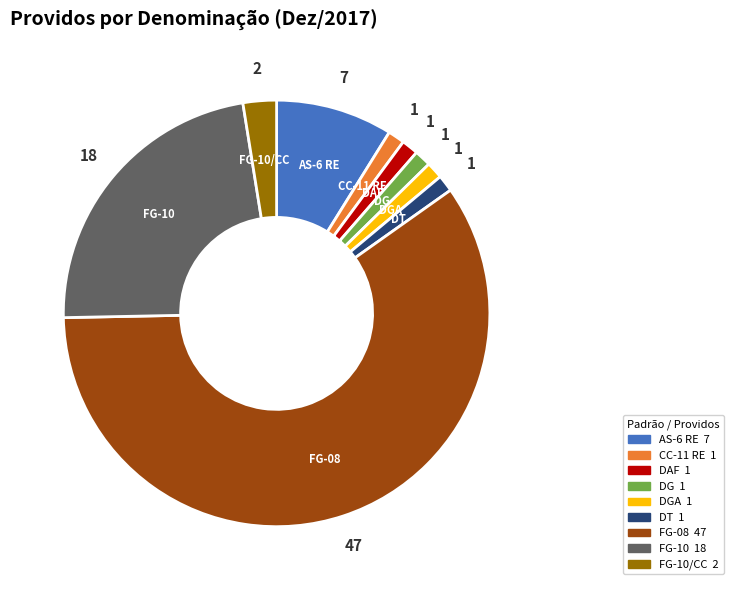

How many segments does this pie chart have?

9